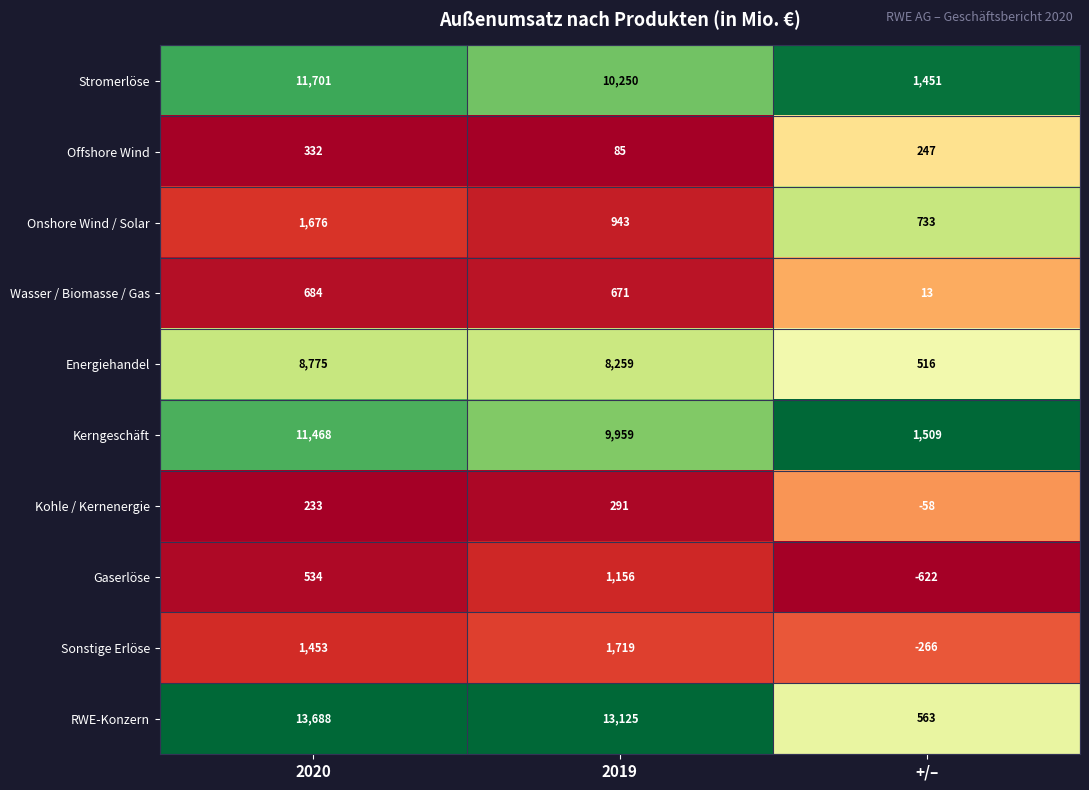

Between 2020 and 2019, which series saw the biggest shift?

Kerngeschäft